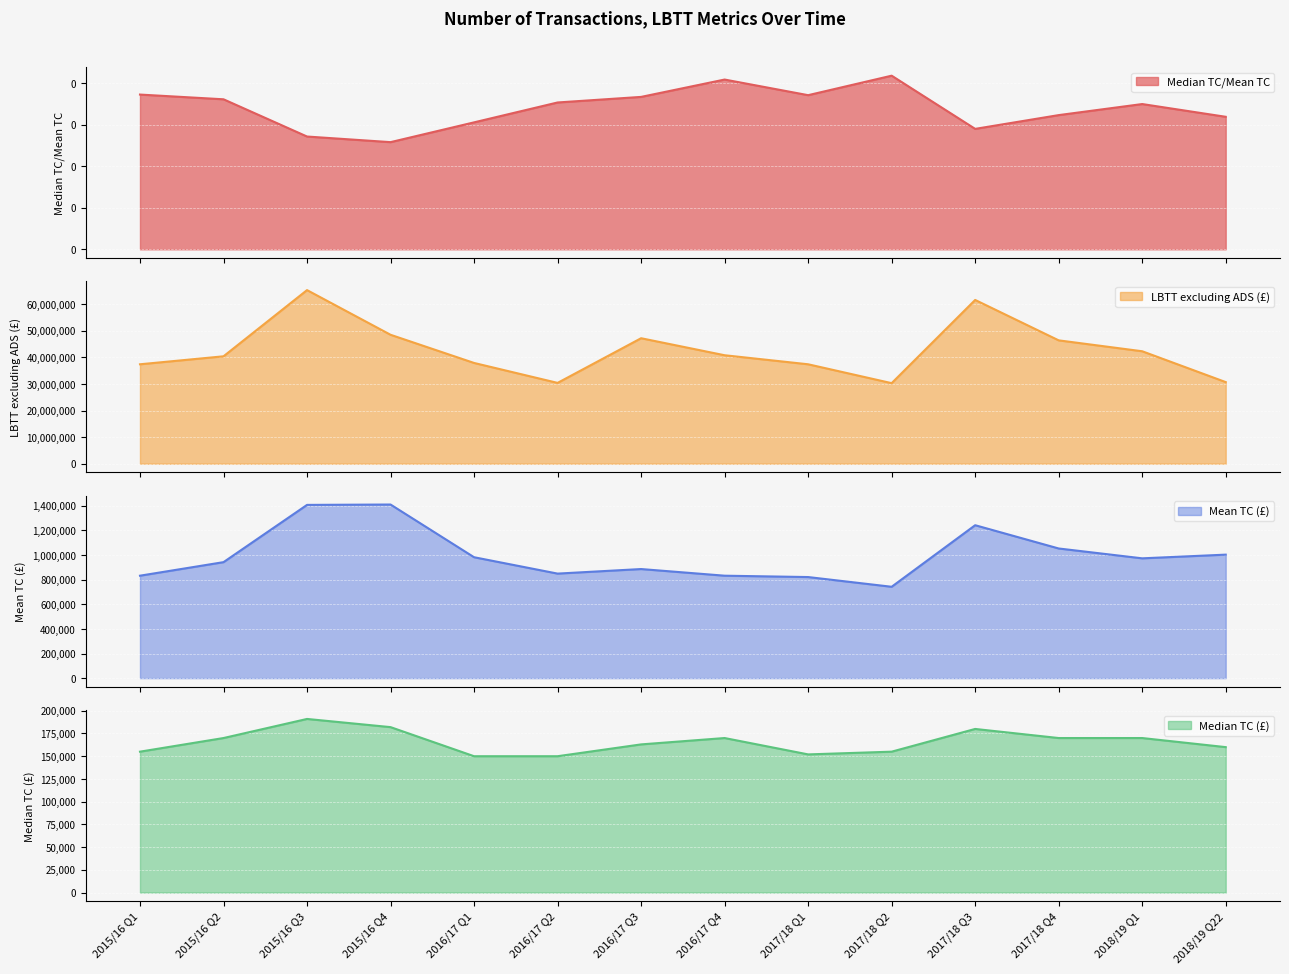

Rank the series by their maximum value, from lowest to highest.

Median TC/Mean TC, Median TC (£), Mean TC (£), LBTT excluding ADS (£)